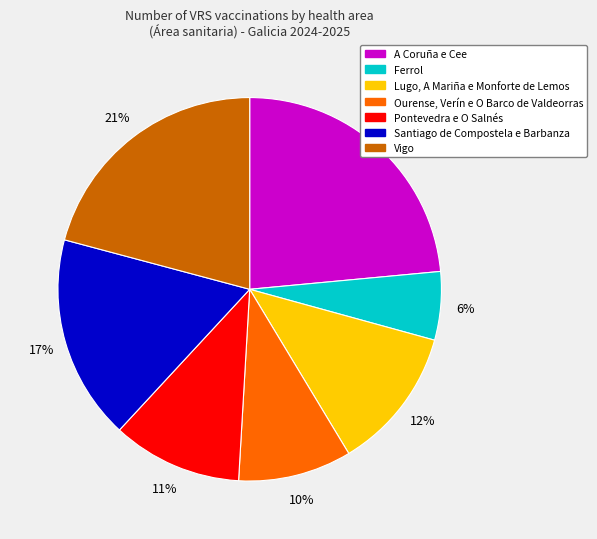

Does Vigo account for over 50% of the chart?

No